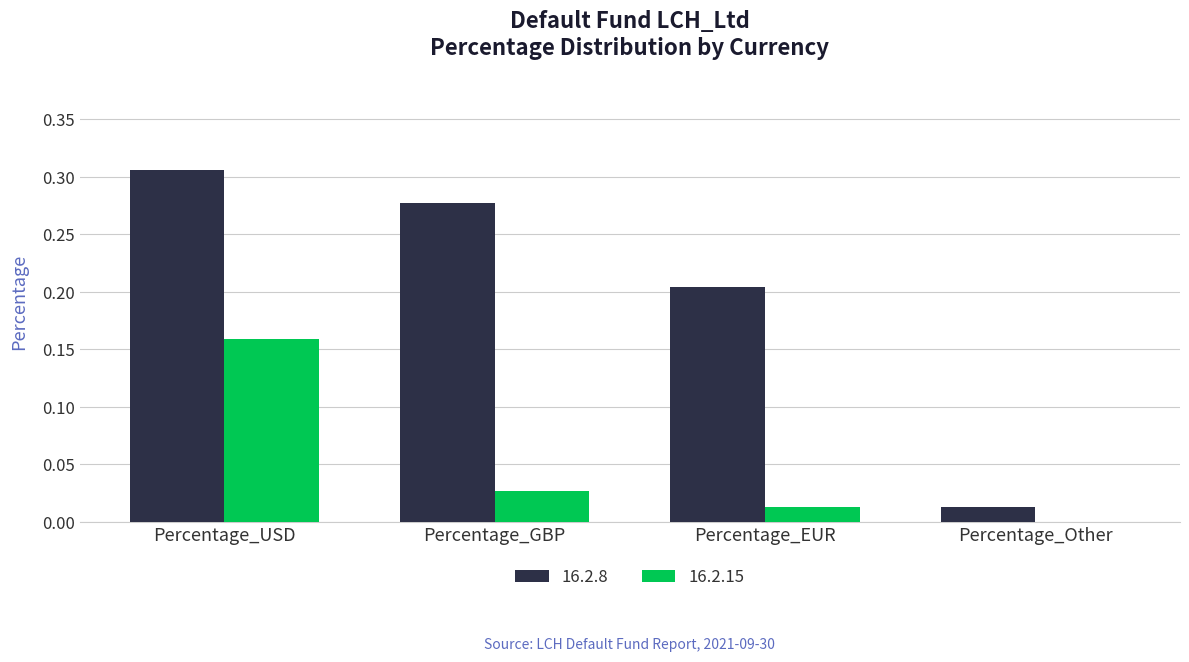

Which series has the widest spread of values?

16.2.8